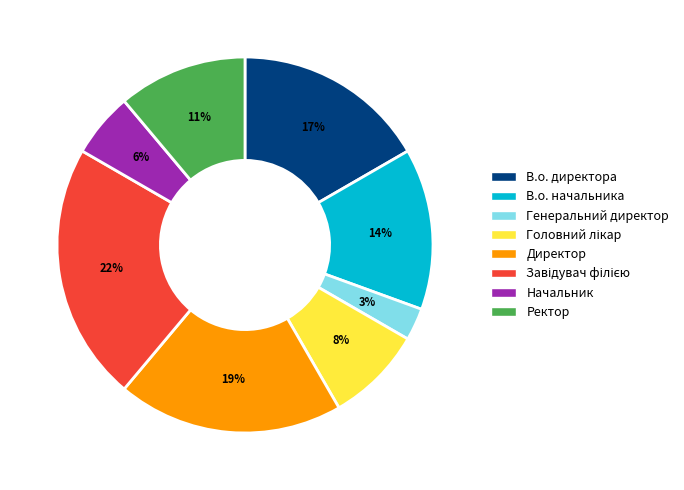

Which category has the smallest portion of the pie?

Генеральний директор